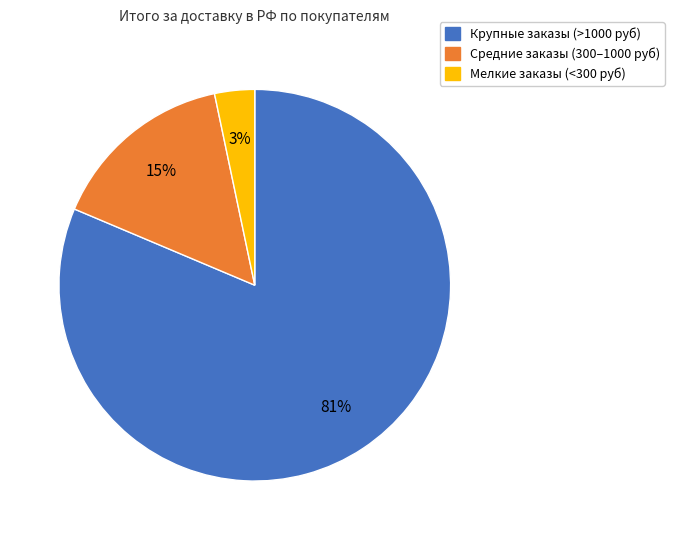

Is there a majority slice in this chart?

Yes